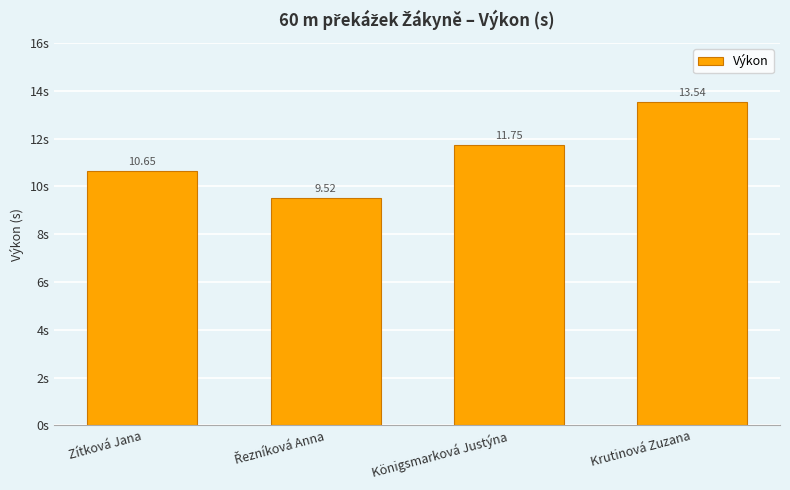

At which category does the chart reach its peak across all series?

Krutinová Zuzana